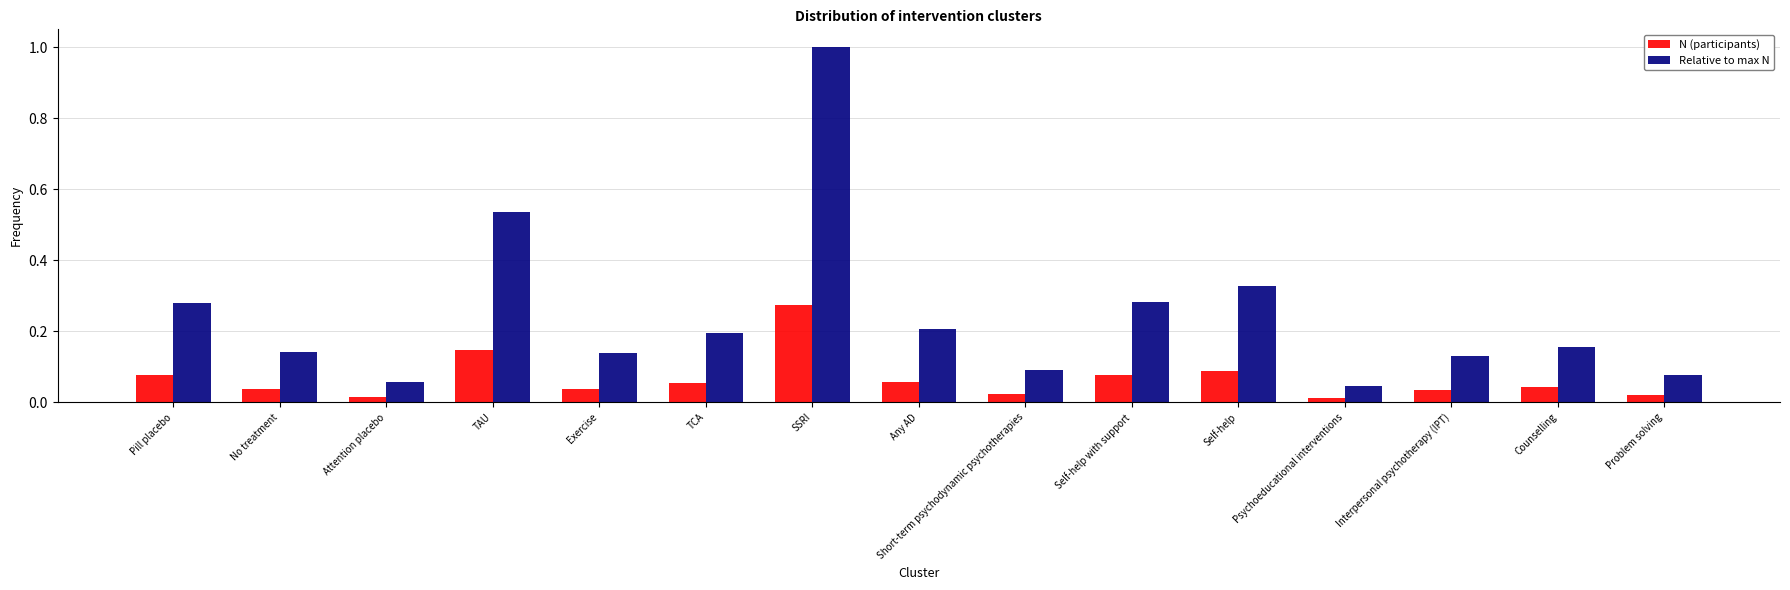

Does the chart contain any negative values?

No